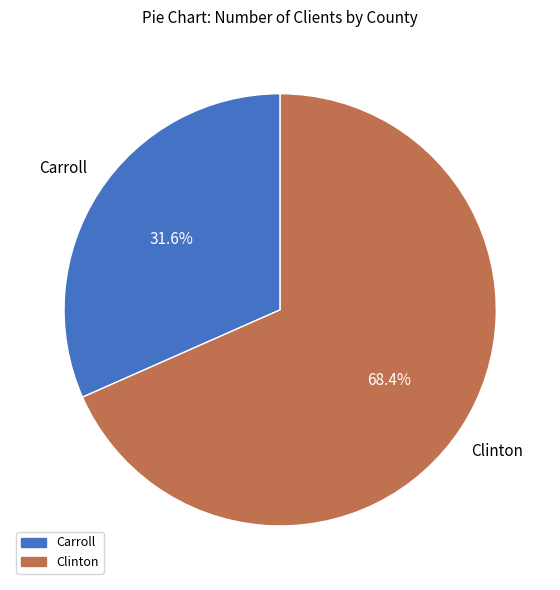

What is the ratio of the value at Clinton to the value at Carroll?

2.2